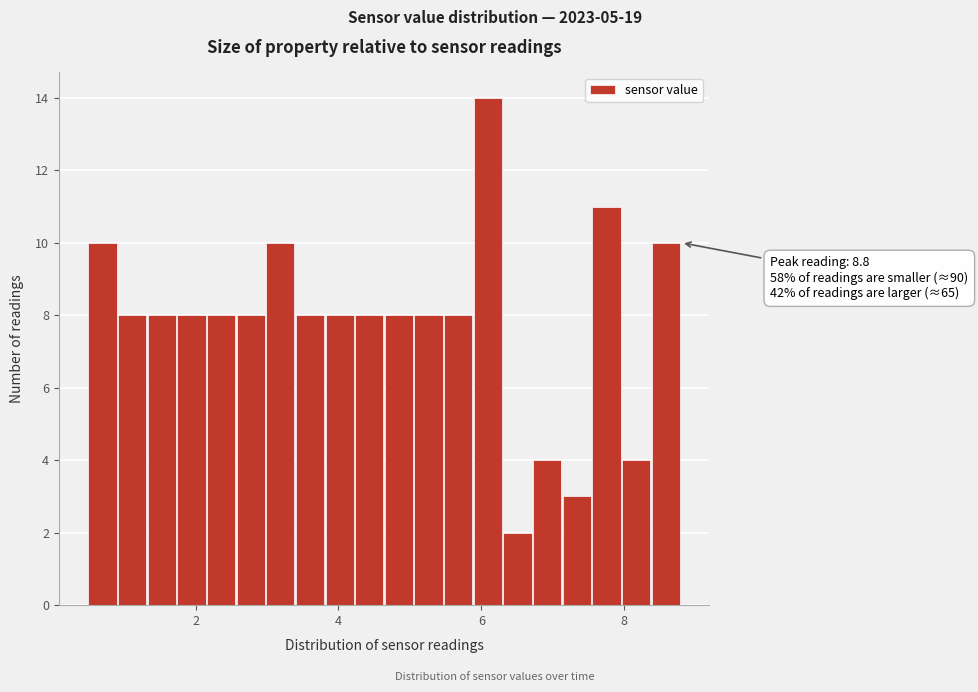

Read against the x-axis, roughly where is the centre of the tallest bar?

6.0